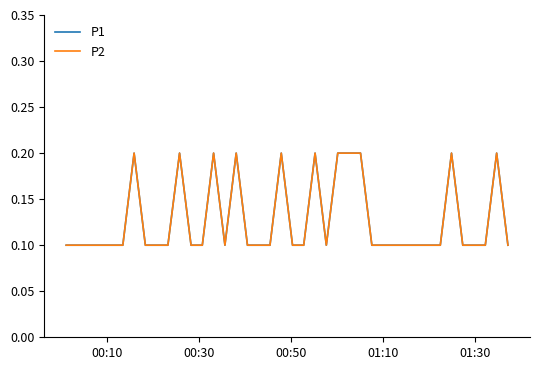

What is the maximum value shown in the chart?

0.2